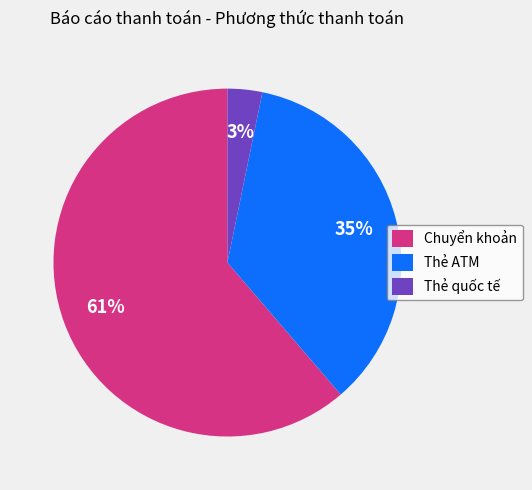

To the nearest percent, what is the average slice percentage?

33%